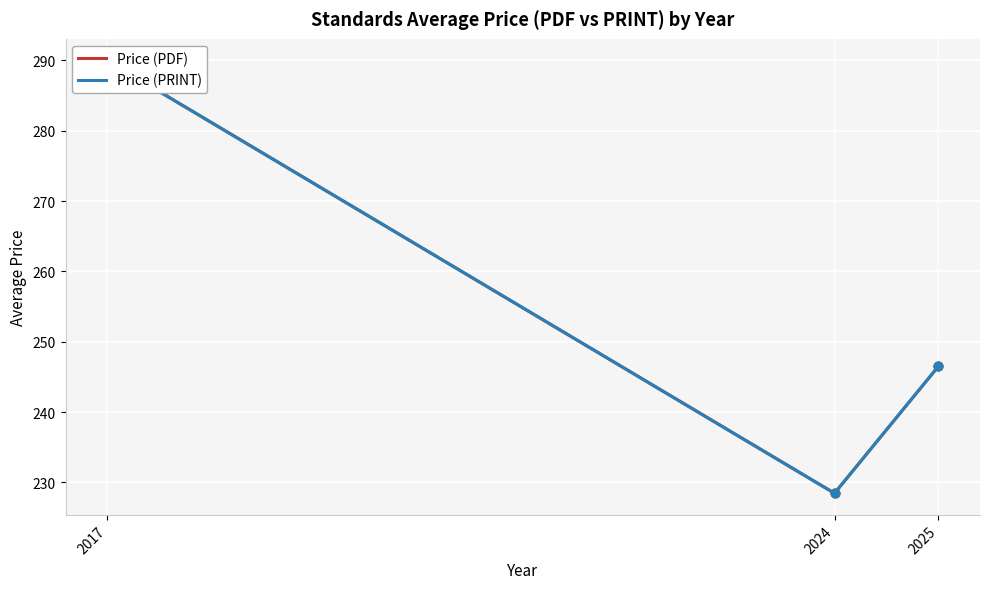

Which series has the largest Y range (max minus min)?

Price (PDF)